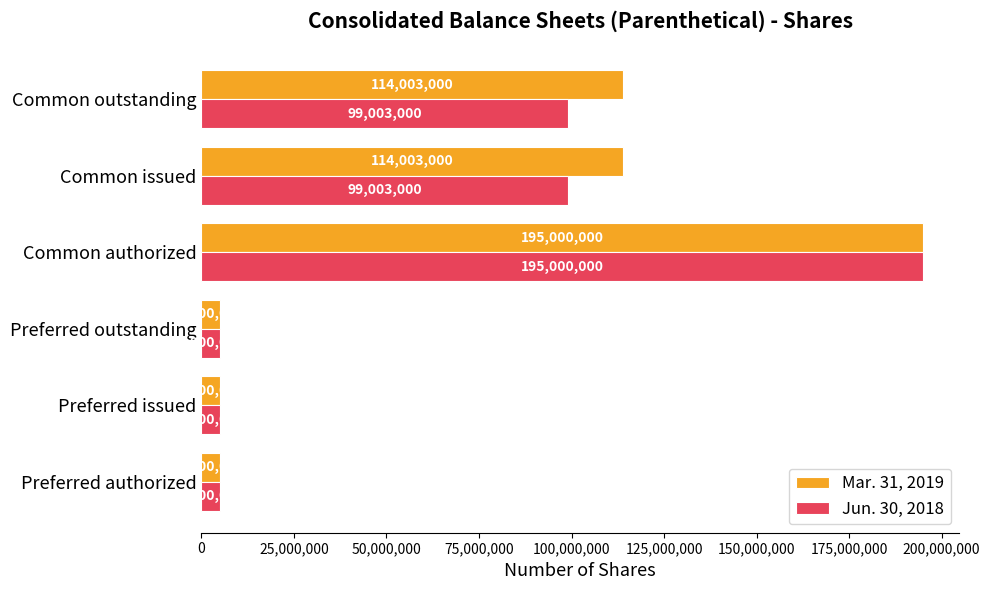

How many Jun. 30, 2018 values are between 5000000 and 99003000?

5